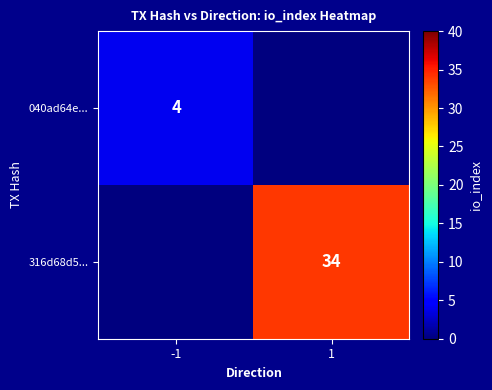

Is it true that 040ad64e... equals 1 at -1?

False